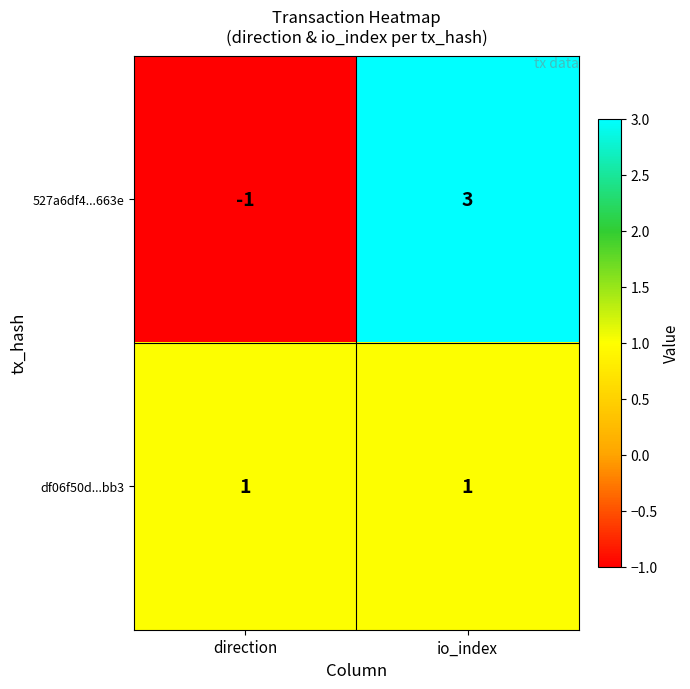

Reading right to left, list all the values displayed in this chart.

527a6df4...663e: io_index=3	direction=-1
df06f50d...bb3: io_index=1	direction=1